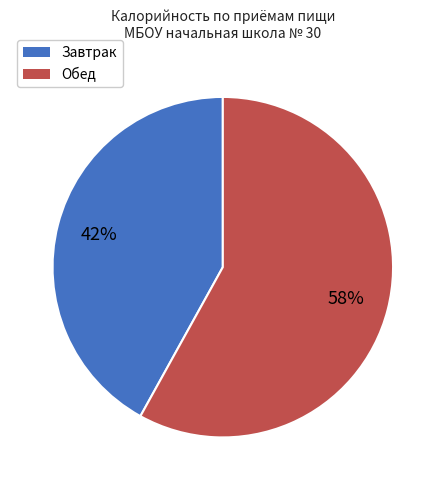

Is there a majority slice in this chart?

Yes